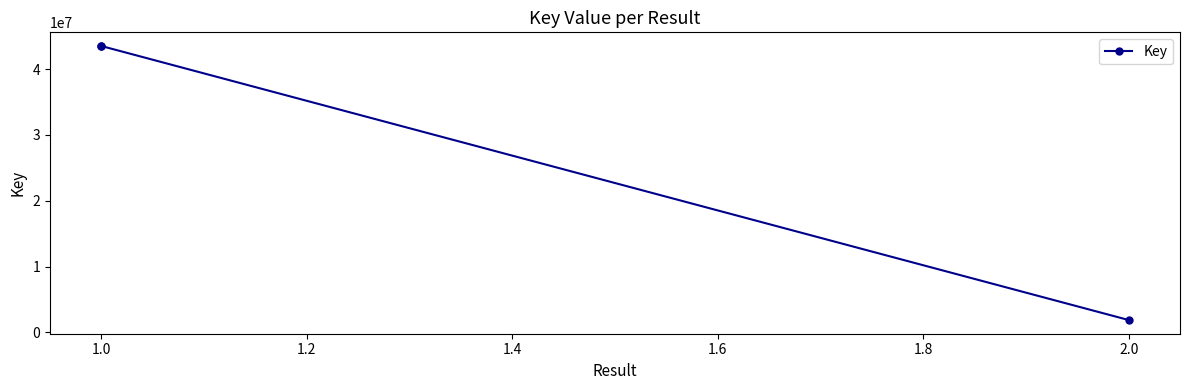

What is the label of the 2nd point from the right?

1.0